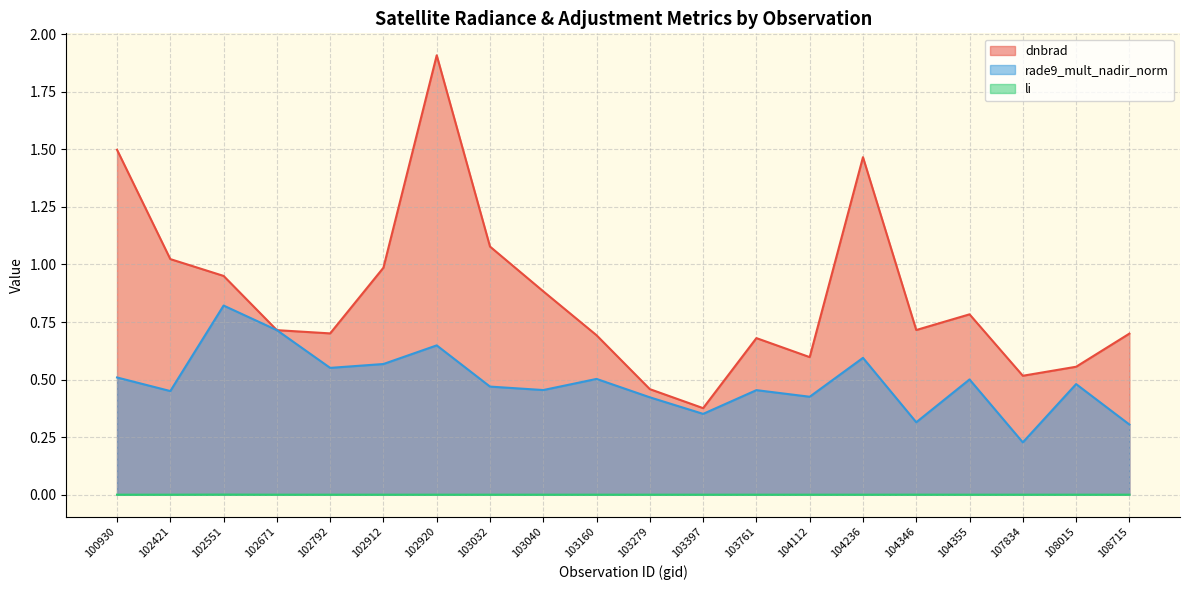

Is the value of rade9_mult_nadir_norm at 103032 greater than the value of dnbrad at 104112?

No